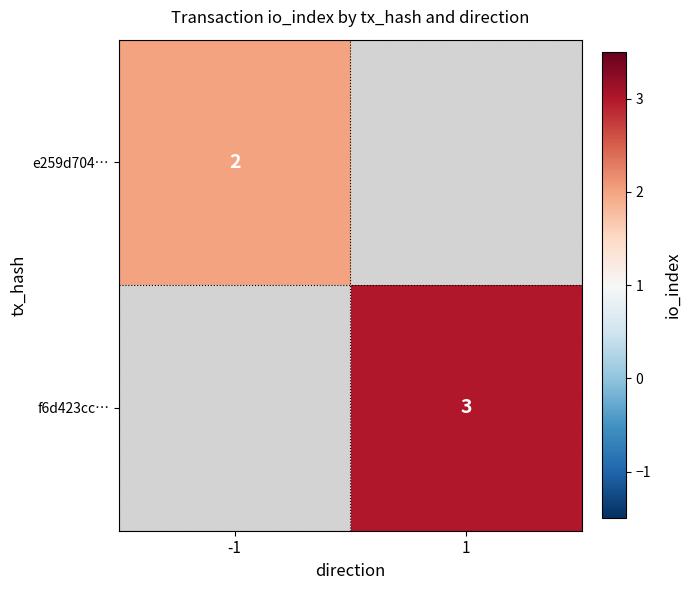

What is the approximate value of f6d423cc… at 1?

3.0